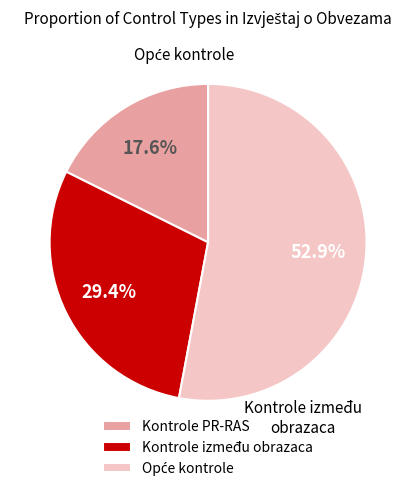

To the nearest percent, what is the difference between the largest and smallest slice percentages?

35%